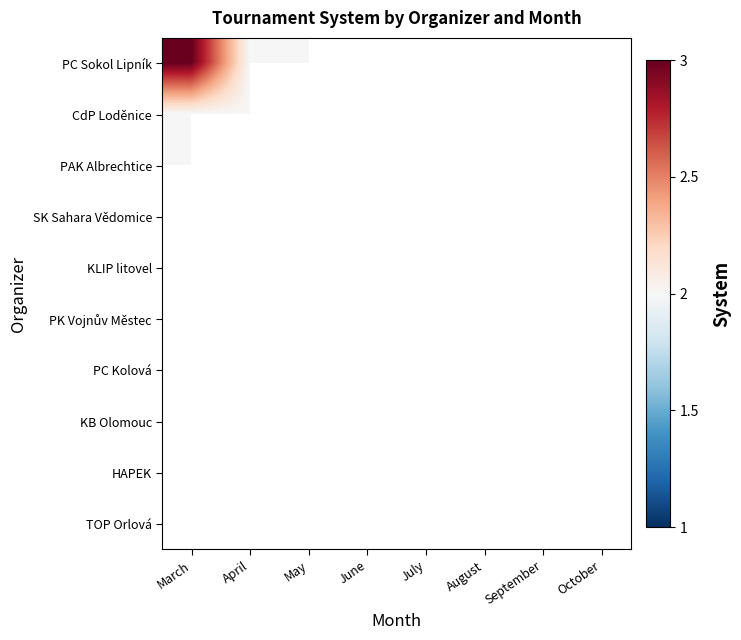

What is the greatest value displayed?

3.0